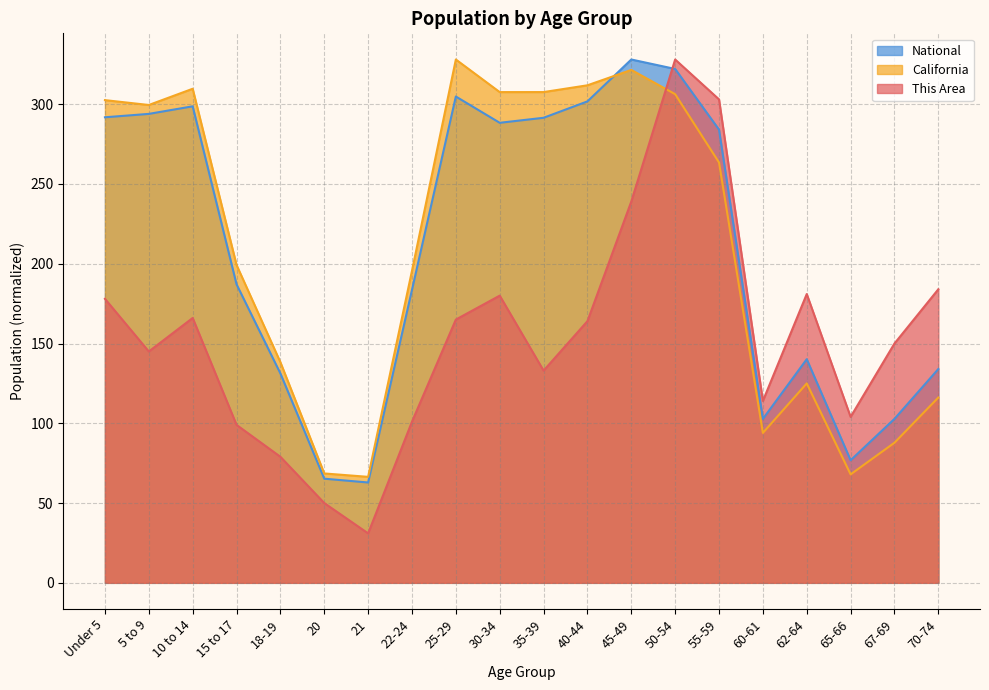

True or false: National and California cross at least once.

True